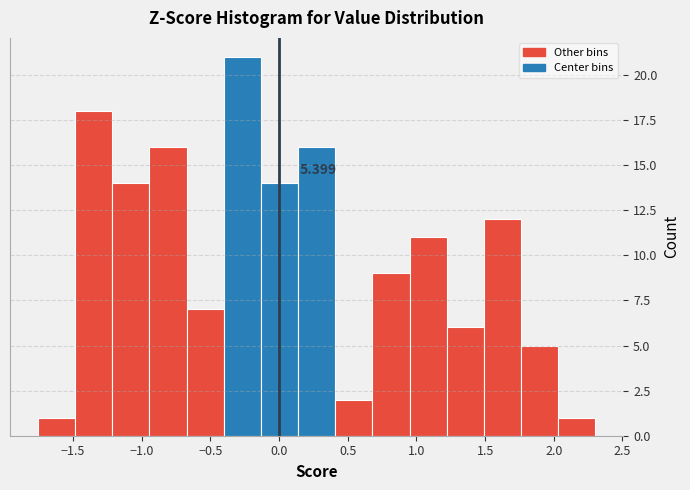

Which range on the x-axis has the tallest bar?

-0.40 to -0.15